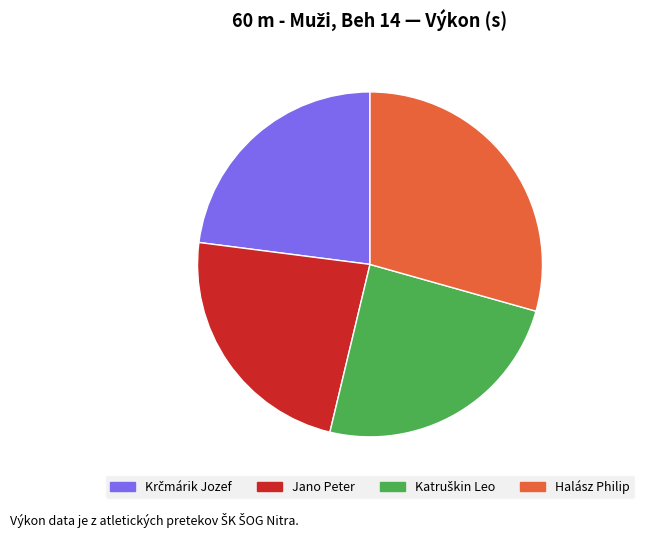

Between Jano Peter and Halász Philip, which is larger?

Halász Philip